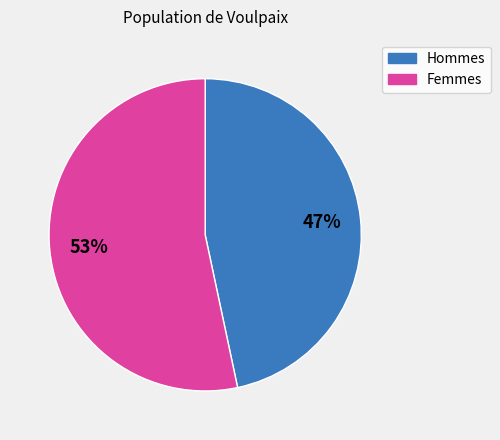

Is there any slice that represents more than half of the pie?

Yes